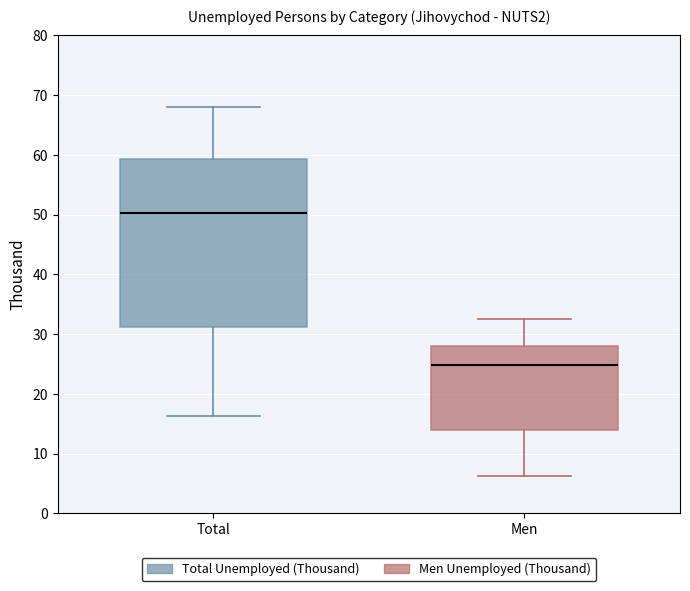

Where does the upper whisker of the box for Total end on the y-axis? The values are not printed on the chart, so give them approximately, as read against the axis.

68